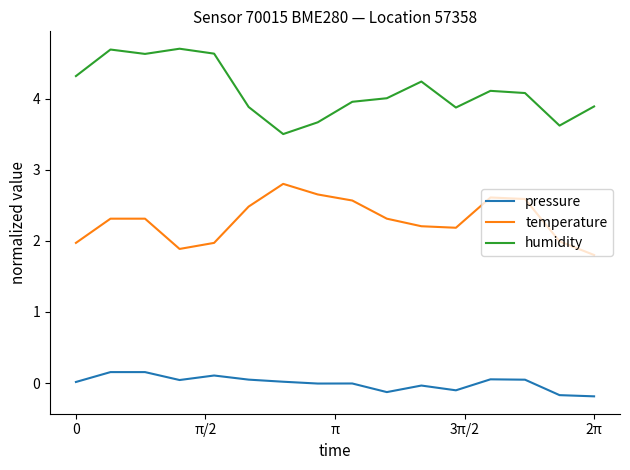

What is the difference between the maximum and minimum values in the humidity series?

1.2